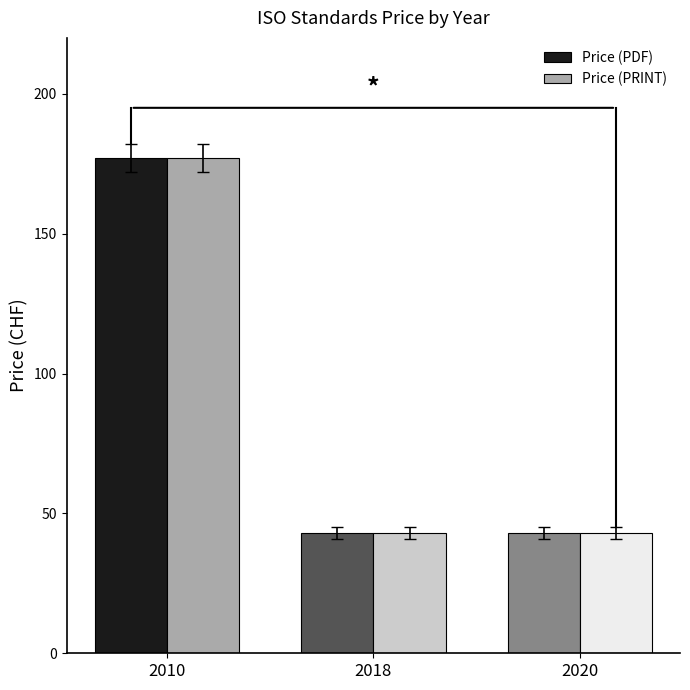

Count the number of data series in this chart.

2